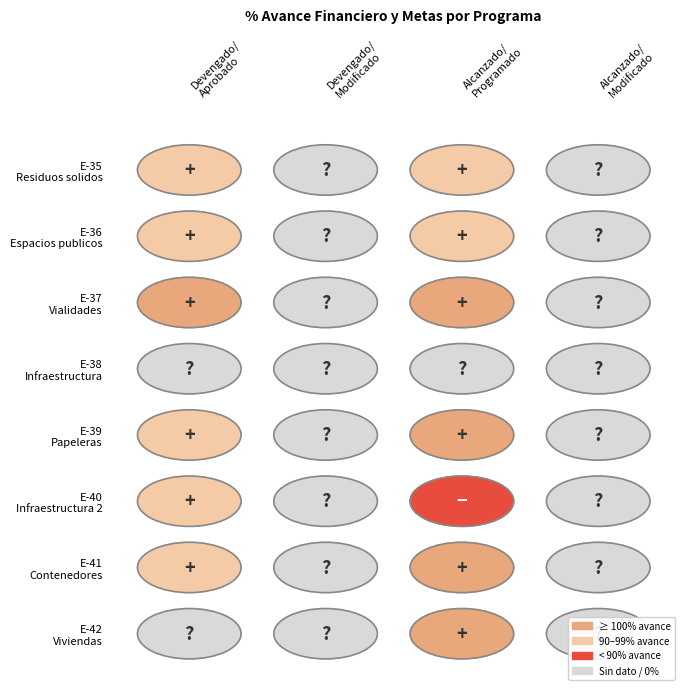

True or false: E-36 has a value of 67.8 at E-38.

False